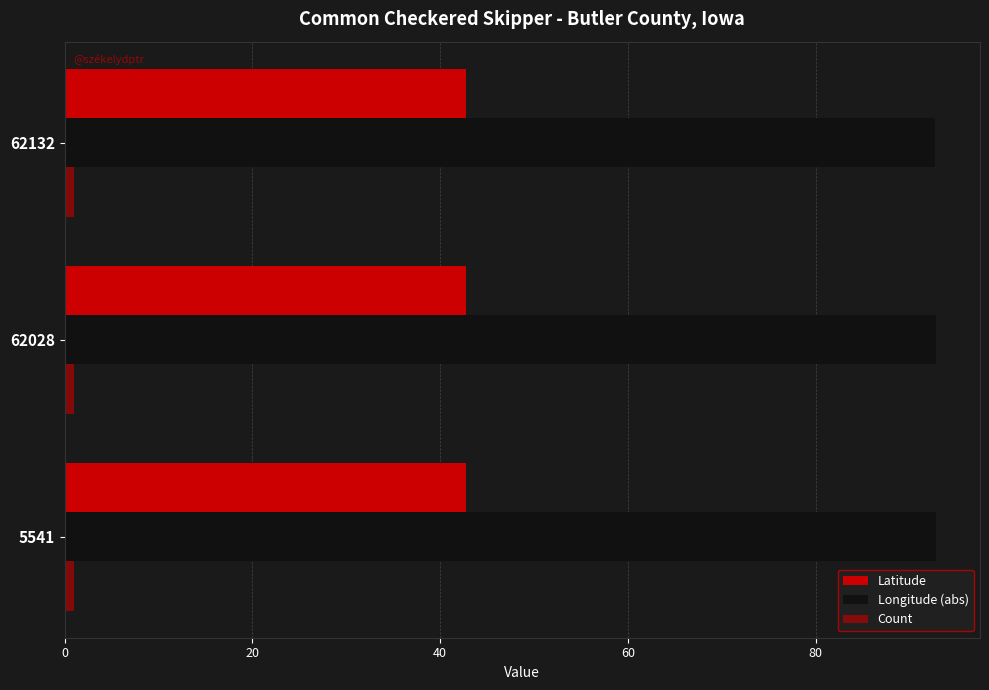

Count the number of categories in the chart.

3